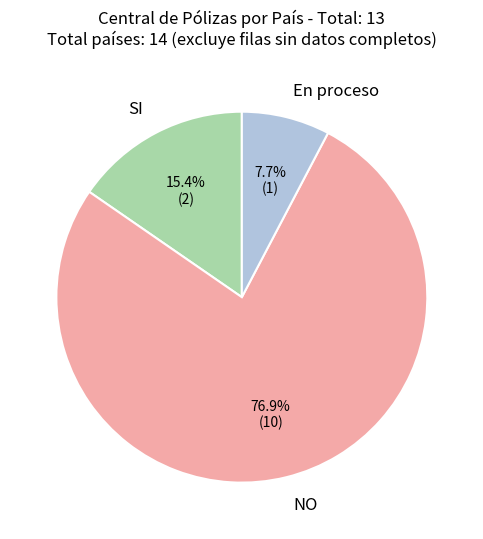

How many slices are in this pie chart?

3